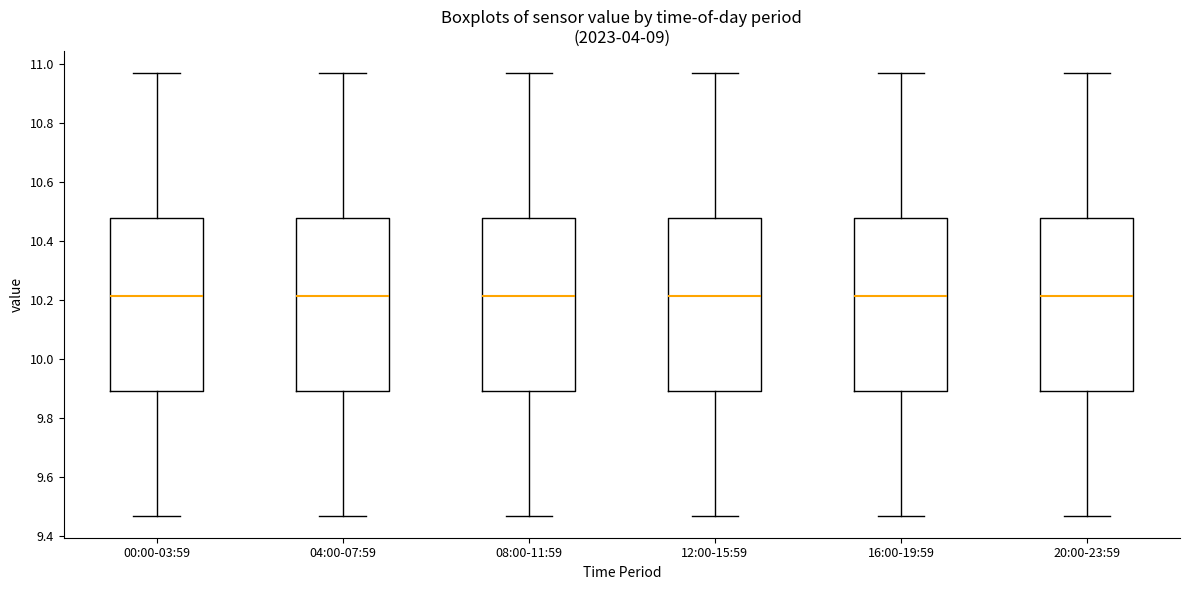

Where does the median line of the box for 04:00-07:59 sit on the y-axis? The values are not printed on the chart, so give them approximately, as read against the axis.

10.22